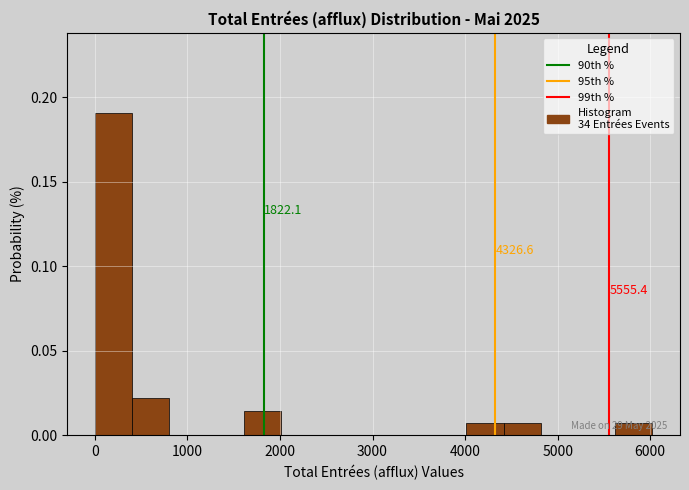

Which range on the x-axis has the tallest bar?

0 to 400